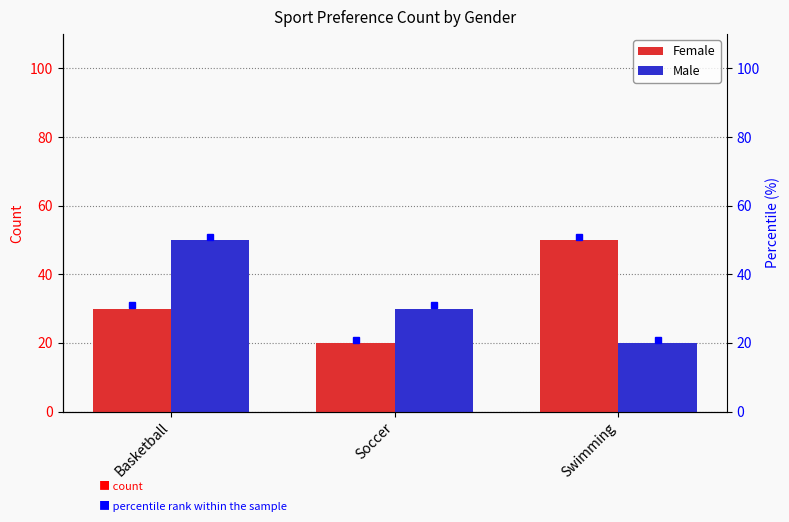

Reading left to right, what are all the values shown in this chart?

Female: 30	20	50
Male: 50	30	20